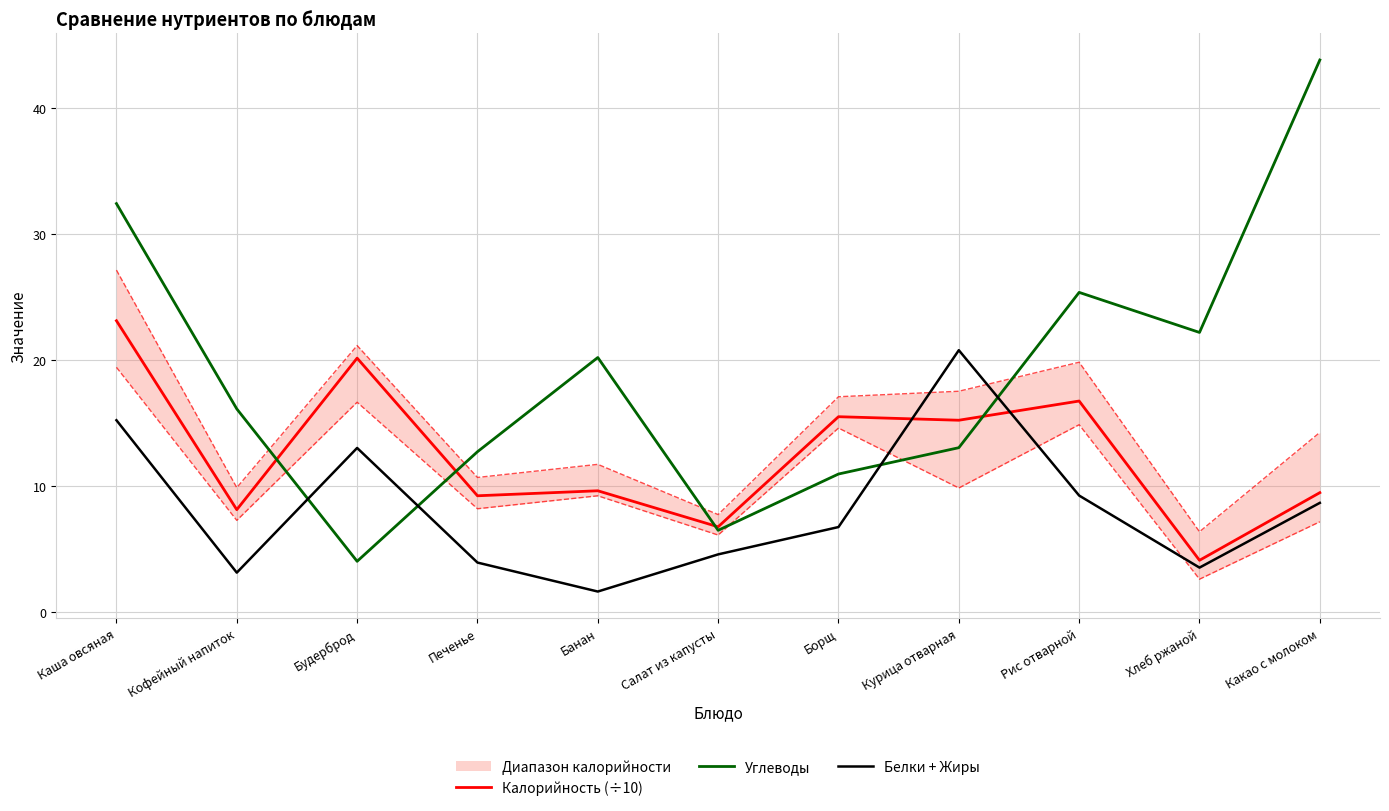

Is this an area chart (filled region under the line)?

No